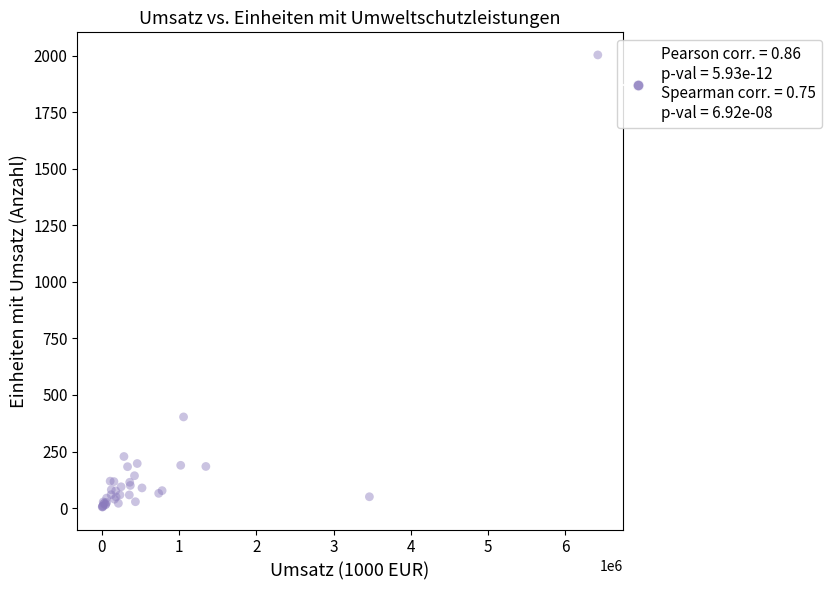

What Y value in the scatter plot is closest to 1004?

403